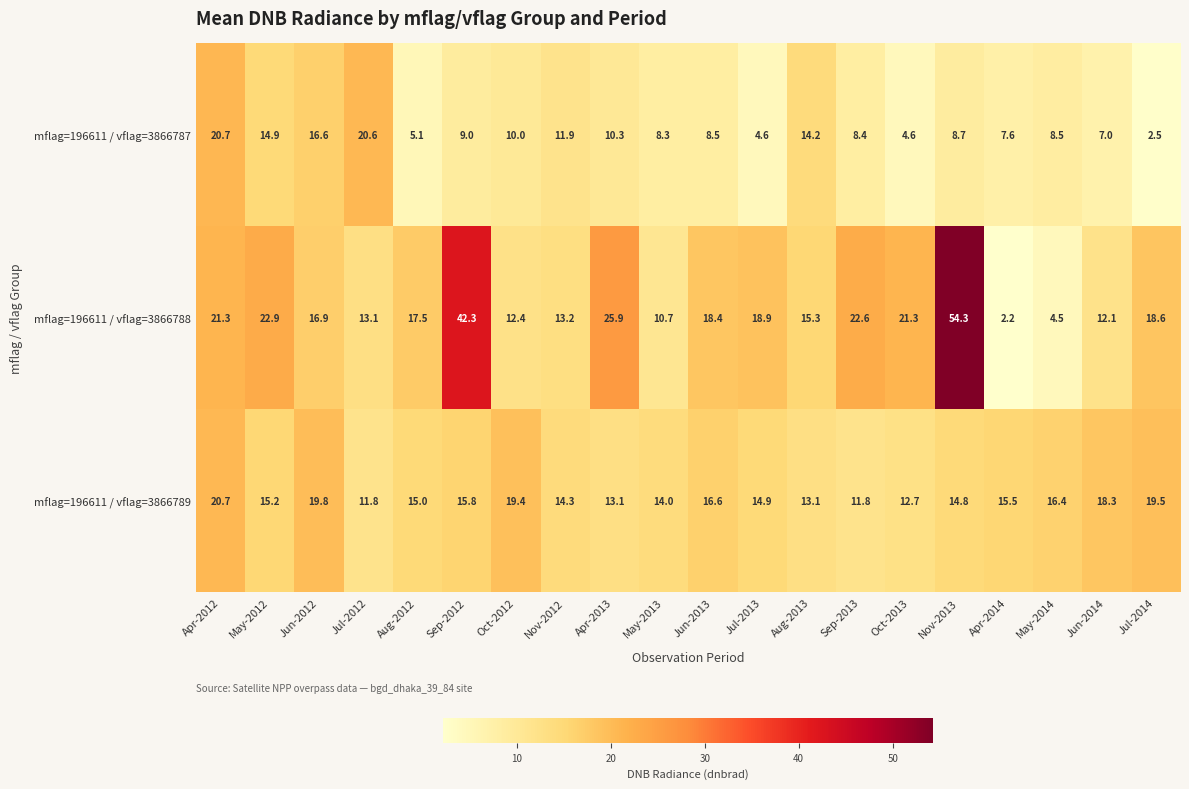

What is the sum of the mflag=196611 / vflag=3866788 values at Nov-2013 and Jun-2013?

72.7